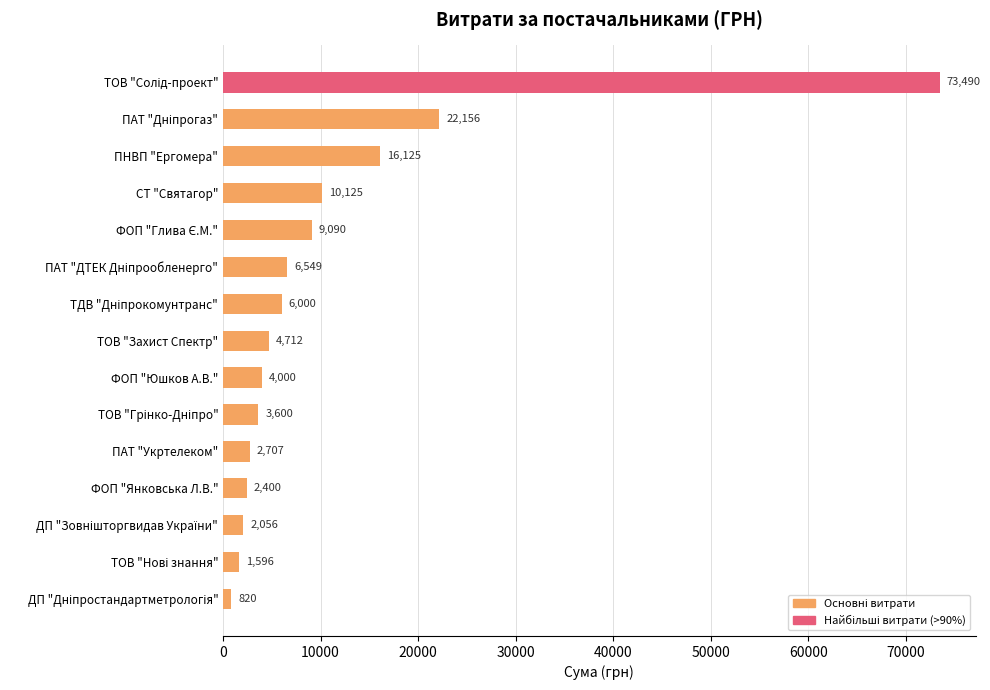

What is the difference between the maximum and second lowest values?

71894.0